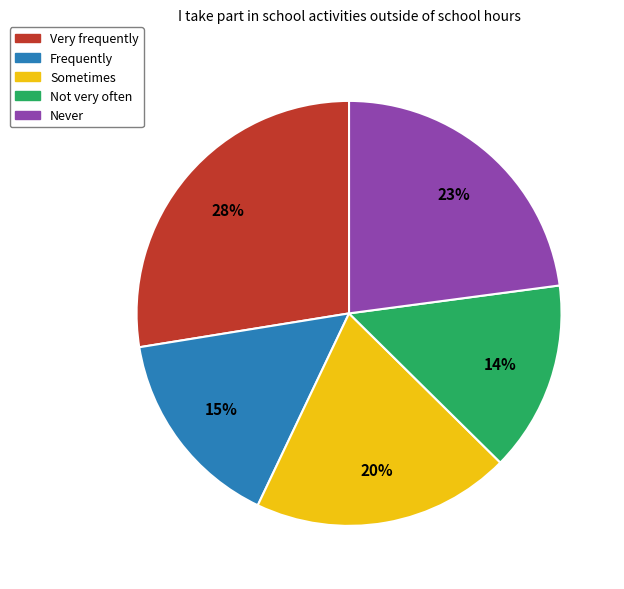

What is the ratio of the value at Not very often to the value at Never?

0.6